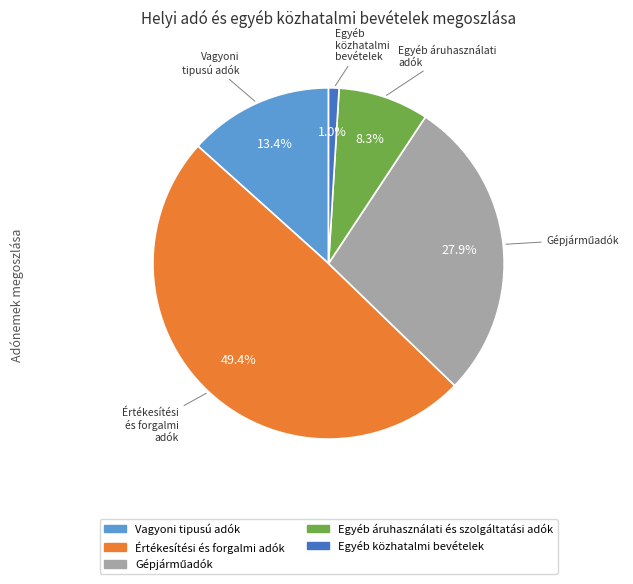

True or false: Egyéb közhatalmi bevételek accounts for 11% of the total.

False